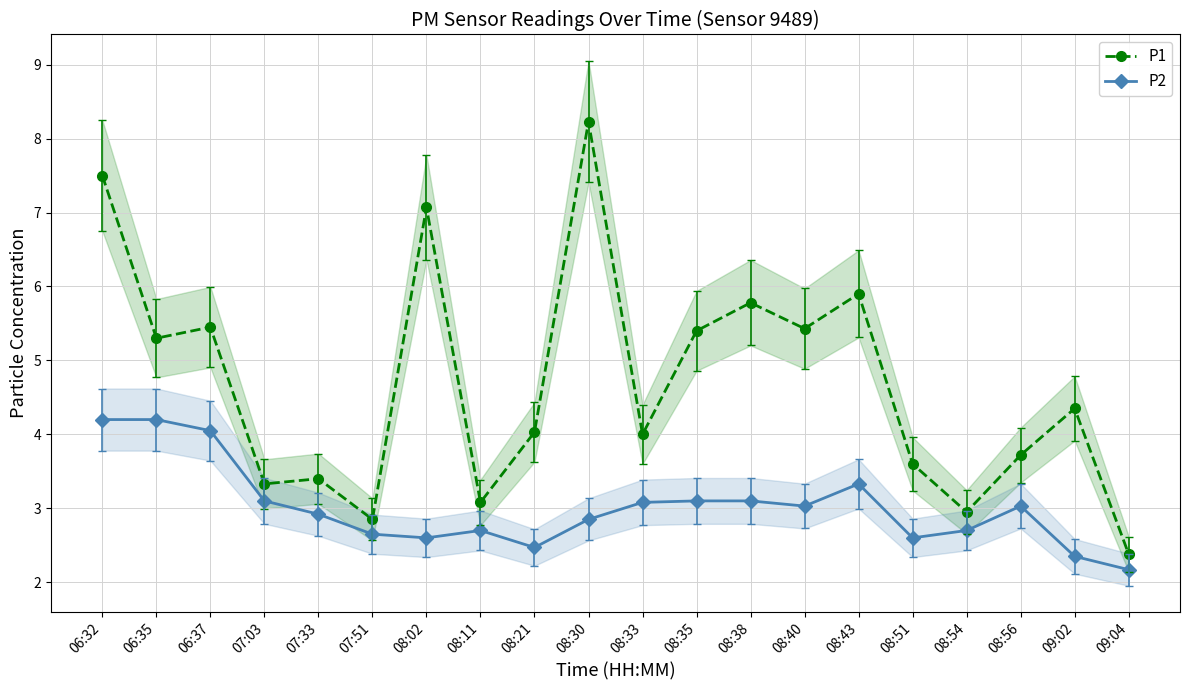

What is the value of the P2 point at the 5th from the left?

2.9